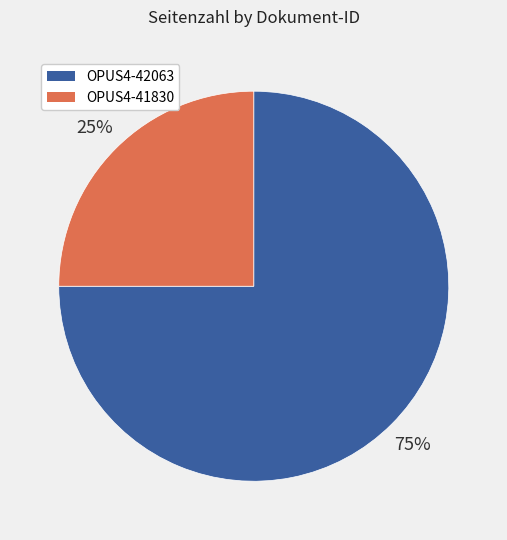

Which slice is the largest?

OPUS4-42063